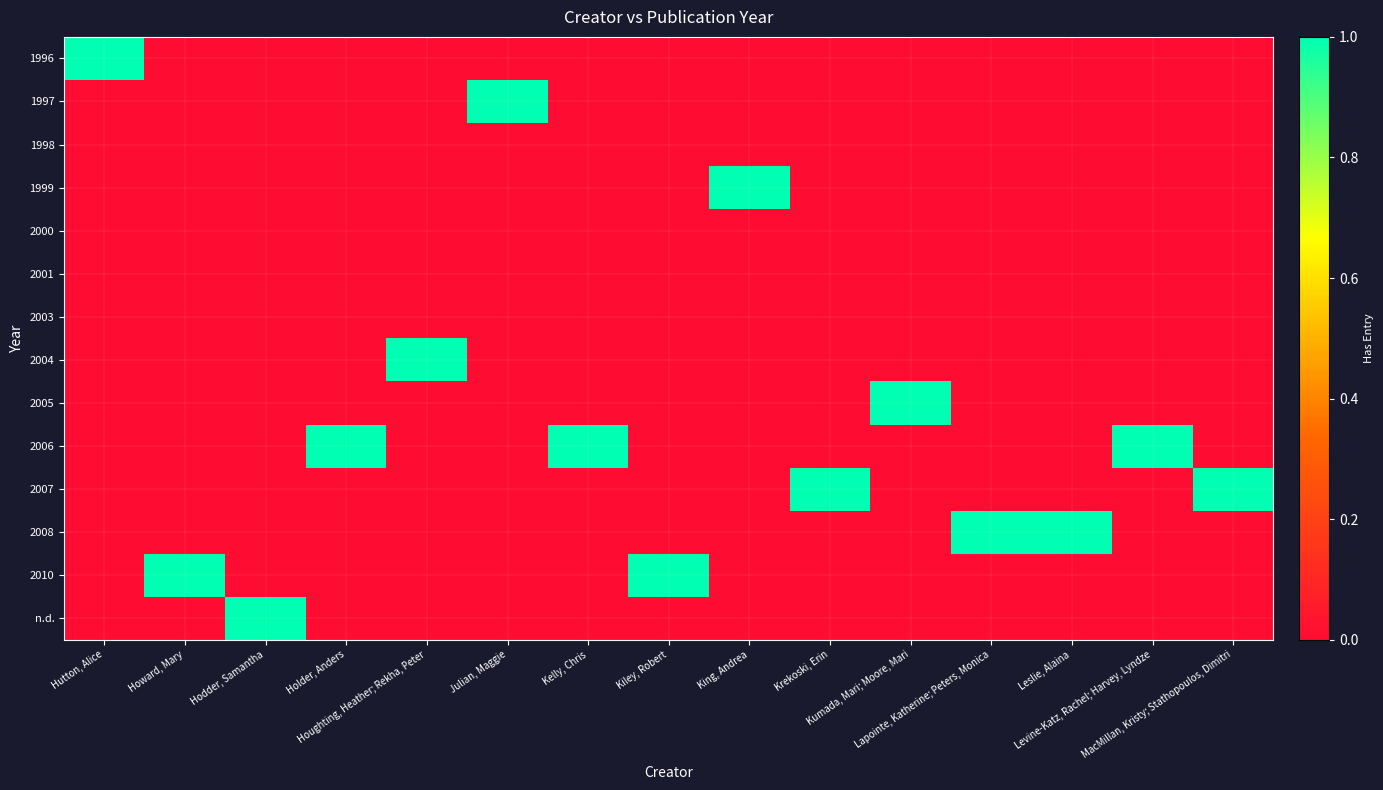

Reading left to right, what are all the values shown in this chart?

1996: Hutton, Alice=1	Howard, Mary=0	Hodder, Samantha=0	Holder, Anders=0	Houghting, Heather; Rekha, Peter=0	Julian, Maggie=0	Kelly, Chris=0	Kiley, Robert=0	King, Andrea=0	Krekoski, Erin=0	Kumada, Mari; Moore, Mari=0	Lapointe, Katherine; Peters, Monica=0	Leslie, Alaina=0	Levine-Katz, Rachel; Harvey, Lyndze=0	MacMillan, Kristy; Stathopoulos, Dimitri=0
1997: Hutton, Alice=0	Howard, Mary=0	Hodder, Samantha=0	Holder, Anders=0	Houghting, Heather; Rekha, Peter=0	Julian, Maggie=1	Kelly, Chris=0	Kiley, Robert=0	King, Andrea=0	Krekoski, Erin=0	Kumada, Mari; Moore, Mari=0	Lapointe, Katherine; Peters, Monica=0	Leslie, Alaina=0	Levine-Katz, Rachel; Harvey, Lyndze=0	MacMillan, Kristy; Stathopoulos, Dimitri=0
1998: Hutton, Alice=0	Howard, Mary=0	Hodder, Samantha=0	Holder, Anders=0	Houghting, Heather; Rekha, Peter=0	Julian, Maggie=0	Kelly, Chris=0	Kiley, Robert=0	King, Andrea=0	Krekoski, Erin=0	Kumada, Mari; Moore, Mari=0	Lapointe, Katherine; Peters, Monica=0	Leslie, Alaina=0	Levine-Katz, Rachel; Harvey, Lyndze=0	MacMillan, Kristy; Stathopoulos, Dimitri=0
1999: Hutton, Alice=0	Howard, Mary=0	Hodder, Samantha=0	Holder, Anders=0	Houghting, Heather; Rekha, Peter=0	Julian, Maggie=0	Kelly, Chris=0	Kiley, Robert=0	King, Andrea=1	Krekoski, Erin=0	Kumada, Mari; Moore, Mari=0	Lapointe, Katherine; Peters, Monica=0	Leslie, Alaina=0	Levine-Katz, Rachel; Harvey, Lyndze=0	MacMillan, Kristy; Stathopoulos, Dimitri=0
2000: Hutton, Alice=0	Howard, Mary=0	Hodder, Samantha=0	Holder, Anders=0	Houghting, Heather; Rekha, Peter=0	Julian, Maggie=0	Kelly, Chris=0	Kiley, Robert=0	King, Andrea=0	Krekoski, Erin=0	Kumada, Mari; Moore, Mari=0	Lapointe, Katherine; Peters, Monica=0	Leslie, Alaina=0	Levine-Katz, Rachel; Harvey, Lyndze=0	MacMillan, Kristy; Stathopoulos, Dimitri=0
2001: Hutton, Alice=0	Howard, Mary=0	Hodder, Samantha=0	Holder, Anders=0	Houghting, Heather; Rekha, Peter=0	Julian, Maggie=0	Kelly, Chris=0	Kiley, Robert=0	King, Andrea=0	Krekoski, Erin=0	Kumada, Mari; Moore, Mari=0	Lapointe, Katherine; Peters, Monica=0	Leslie, Alaina=0	Levine-Katz, Rachel; Harvey, Lyndze=0	MacMillan, Kristy; Stathopoulos, Dimitri=0
2003: Hutton, Alice=0	Howard, Mary=0	Hodder, Samantha=0	Holder, Anders=0	Houghting, Heather; Rekha, Peter=0	Julian, Maggie=0	Kelly, Chris=0	Kiley, Robert=0	King, Andrea=0	Krekoski, Erin=0	Kumada, Mari; Moore, Mari=0	Lapointe, Katherine; Peters, Monica=0	Leslie, Alaina=0	Levine-Katz, Rachel; Harvey, Lyndze=0	MacMillan, Kristy; Stathopoulos, Dimitri=0
2004: Hutton, Alice=0	Howard, Mary=0	Hodder, Samantha=0	Holder, Anders=0	Houghting, Heather; Rekha, Peter=1	Julian, Maggie=0	Kelly, Chris=0	Kiley, Robert=0	King, Andrea=0	Krekoski, Erin=0	Kumada, Mari; Moore, Mari=0	Lapointe, Katherine; Peters, Monica=0	Leslie, Alaina=0	Levine-Katz, Rachel; Harvey, Lyndze=0	MacMillan, Kristy; Stathopoulos, Dimitri=0
2005: Hutton, Alice=0	Howard, Mary=0	Hodder, Samantha=0	Holder, Anders=0	Houghting, Heather; Rekha, Peter=0	Julian, Maggie=0	Kelly, Chris=0	Kiley, Robert=0	King, Andrea=0	Krekoski, Erin=0	Kumada, Mari; Moore, Mari=1	Lapointe, Katherine; Peters, Monica=0	Leslie, Alaina=0	Levine-Katz, Rachel; Harvey, Lyndze=0	MacMillan, Kristy; Stathopoulos, Dimitri=0
2006: Hutton, Alice=0	Howard, Mary=0	Hodder, Samantha=0	Holder, Anders=1	Houghting, Heather; Rekha, Peter=0	Julian, Maggie=0	Kelly, Chris=1	Kiley, Robert=0	King, Andrea=0	Krekoski, Erin=0	Kumada, Mari; Moore, Mari=0	Lapointe, Katherine; Peters, Monica=0	Leslie, Alaina=0	Levine-Katz, Rachel; Harvey, Lyndze=1	MacMillan, Kristy; Stathopoulos, Dimitri=0
2007: Hutton, Alice=0	Howard, Mary=0	Hodder, Samantha=0	Holder, Anders=0	Houghting, Heather; Rekha, Peter=0	Julian, Maggie=0	Kelly, Chris=0	Kiley, Robert=0	King, Andrea=0	Krekoski, Erin=1	Kumada, Mari; Moore, Mari=0	Lapointe, Katherine; Peters, Monica=0	Leslie, Alaina=0	Levine-Katz, Rachel; Harvey, Lyndze=0	MacMillan, Kristy; Stathopoulos, Dimitri=1
2008: Hutton, Alice=0	Howard, Mary=0	Hodder, Samantha=0	Holder, Anders=0	Houghting, Heather; Rekha, Peter=0	Julian, Maggie=0	Kelly, Chris=0	Kiley, Robert=0	King, Andrea=0	Krekoski, Erin=0	Kumada, Mari; Moore, Mari=0	Lapointe, Katherine; Peters, Monica=1	Leslie, Alaina=1	Levine-Katz, Rachel; Harvey, Lyndze=0	MacMillan, Kristy; Stathopoulos, Dimitri=0
2010: Hutton, Alice=0	Howard, Mary=1	Hodder, Samantha=0	Holder, Anders=0	Houghting, Heather; Rekha, Peter=0	Julian, Maggie=0	Kelly, Chris=0	Kiley, Robert=1	King, Andrea=0	Krekoski, Erin=0	Kumada, Mari; Moore, Mari=0	Lapointe, Katherine; Peters, Monica=0	Leslie, Alaina=0	Levine-Katz, Rachel; Harvey, Lyndze=0	MacMillan, Kristy; Stathopoulos, Dimitri=0
n.d.: Hutton, Alice=0	Howard, Mary=0	Hodder, Samantha=1	Holder, Anders=0	Houghting, Heather; Rekha, Peter=0	Julian, Maggie=0	Kelly, Chris=0	Kiley, Robert=0	King, Andrea=0	Krekoski, Erin=0	Kumada, Mari; Moore, Mari=0	Lapointe, Katherine; Peters, Monica=0	Leslie, Alaina=0	Levine-Katz, Rachel; Harvey, Lyndze=0	MacMillan, Kristy; Stathopoulos, Dimitri=0